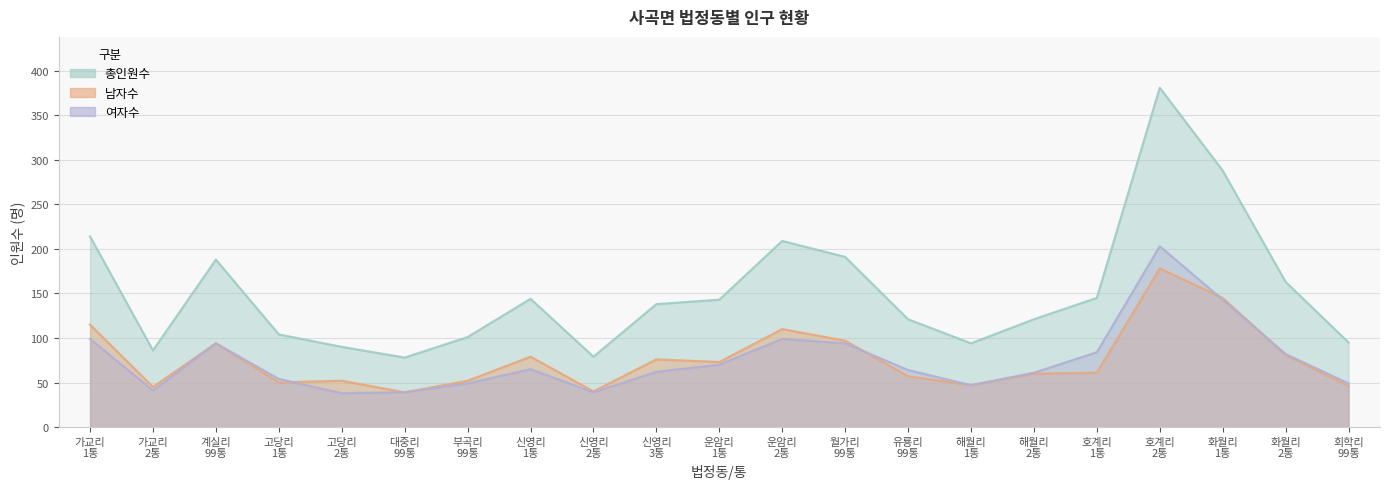

Which series has the largest total across all categories?

총인원수